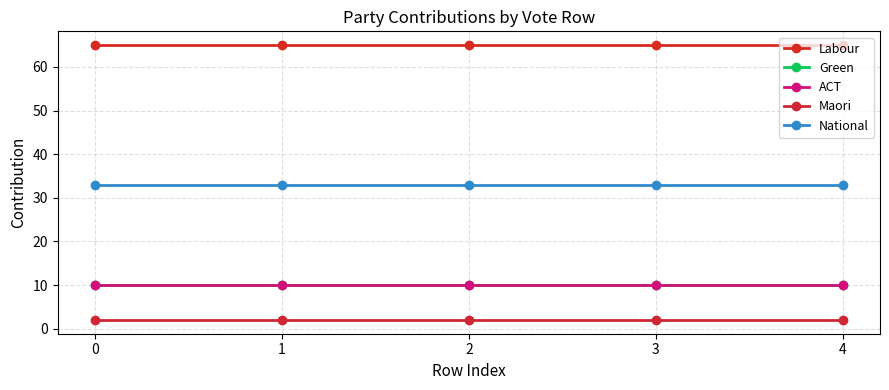

Which series has the largest range (max minus min)?

Labour